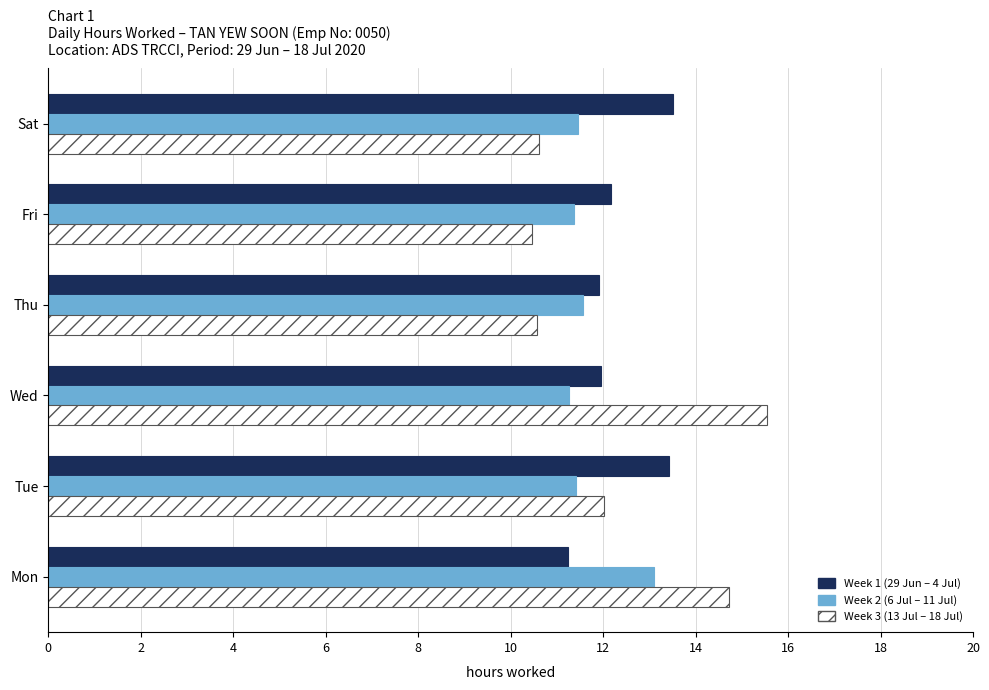

What is the minimum value shown in the chart?

10.5